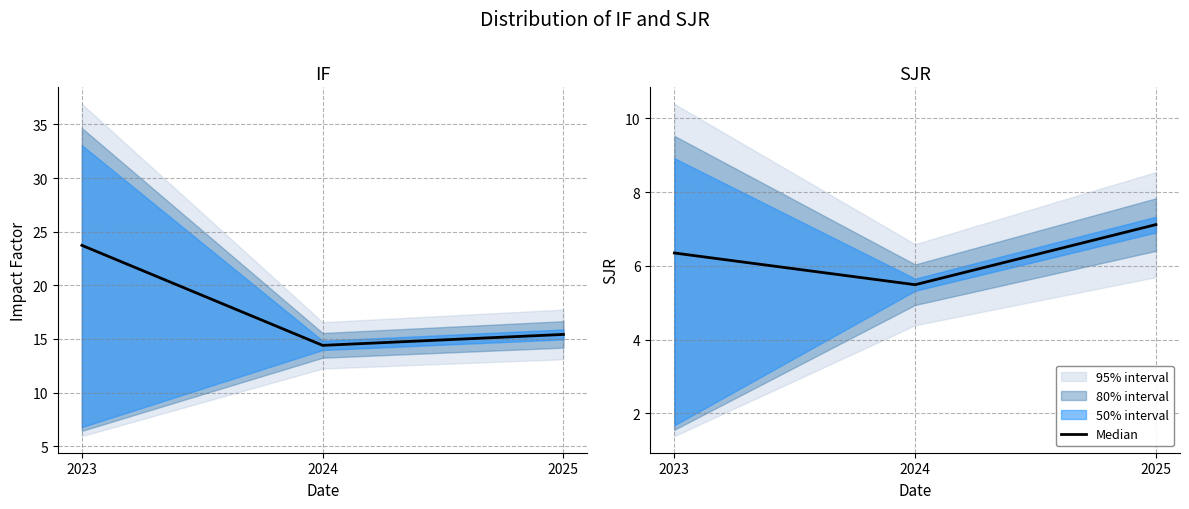

Rank the categories by value from highest to lowest.

2025, 2023, 2024